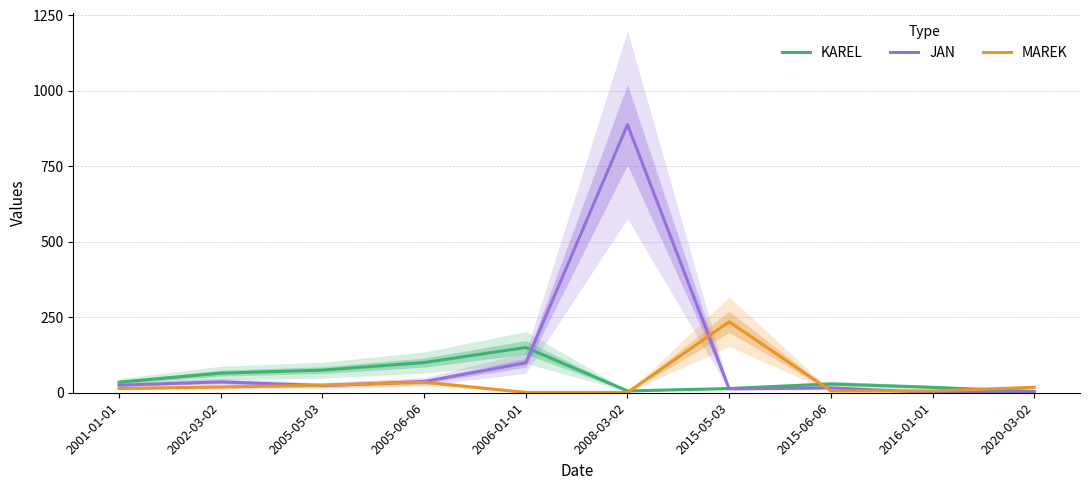

The value of JAN at 2020-03-02 is 2. True or false?

False